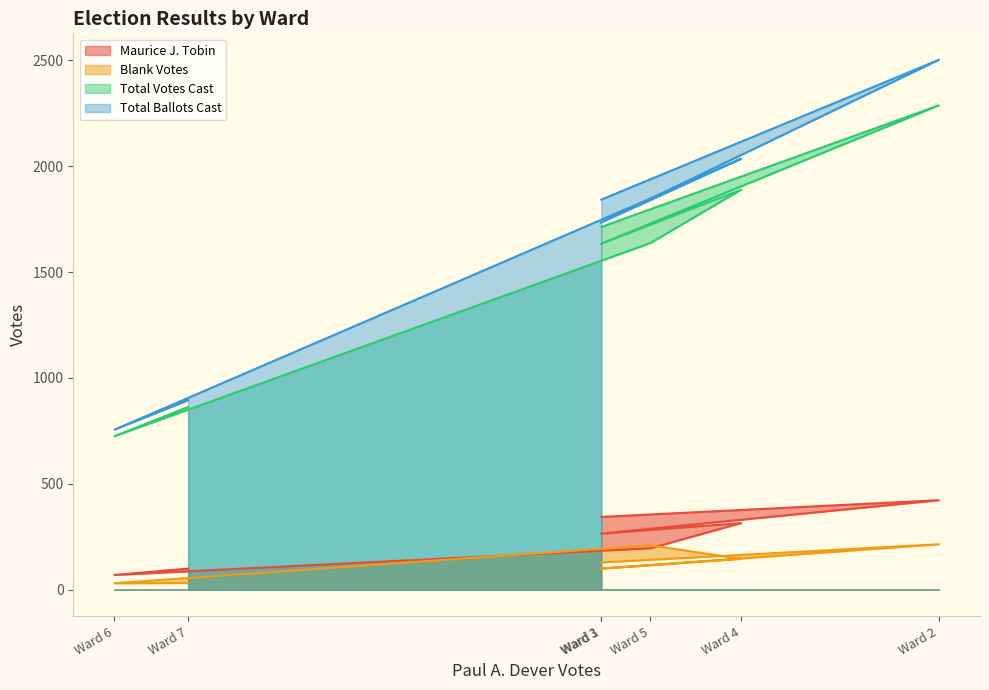

At Ward 7, list the series in order from largest to smallest.

Total Ballots Cast, Total Votes Cast, Maurice J. Tobin, Blank Votes